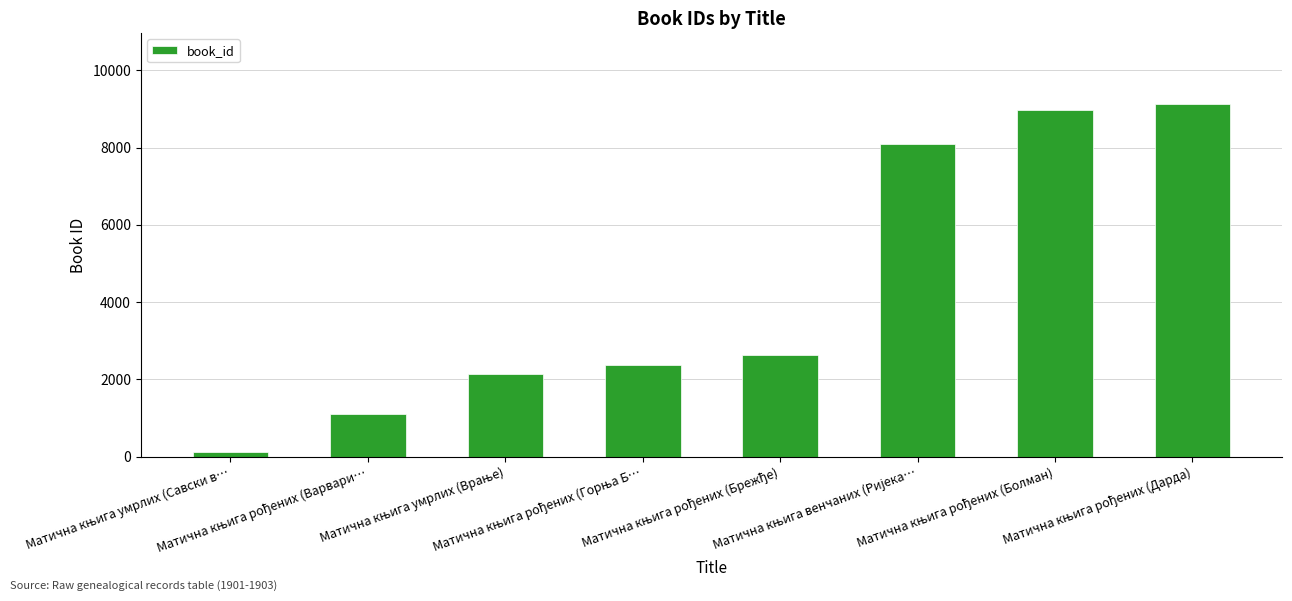

What is the sum of all values?

34545